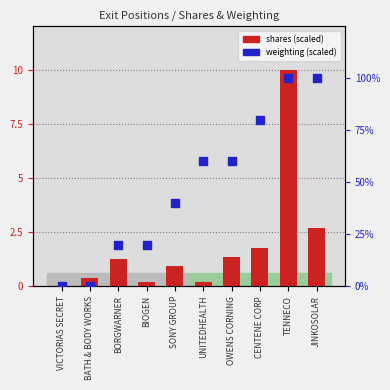

What are all the series names shown in the legend?

shares (scaled), weighting (scaled %)